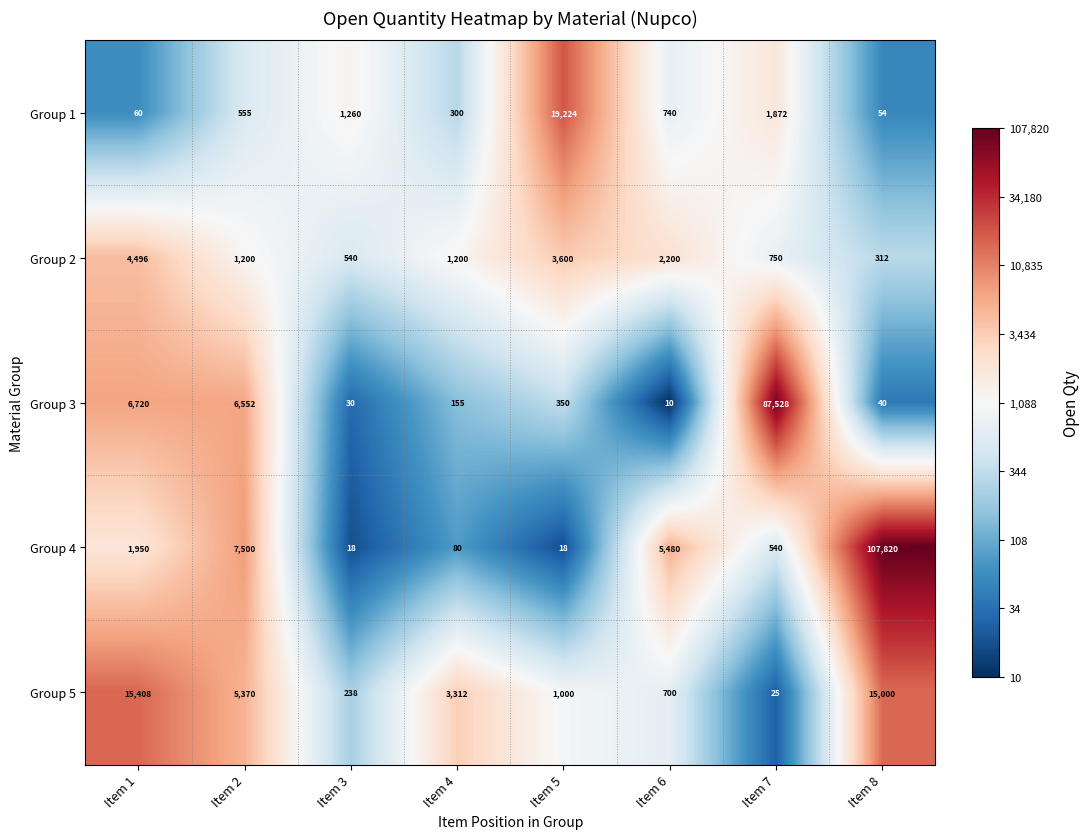

Rank the series at Item 6 from highest to lowest value.

Group 4, Group 2, Group 1, Group 5, Group 3